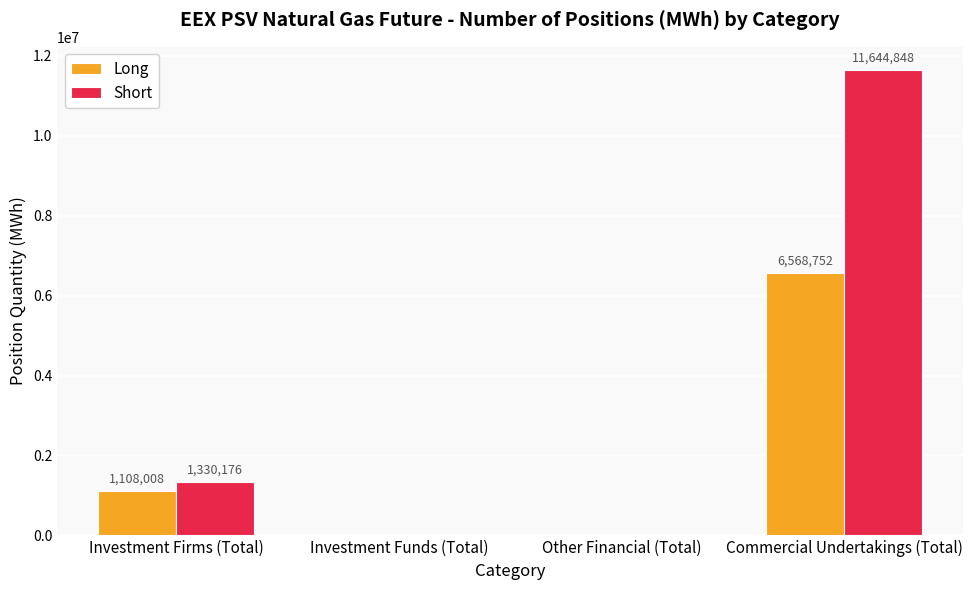

Which series has the largest range (max minus min)?

Short